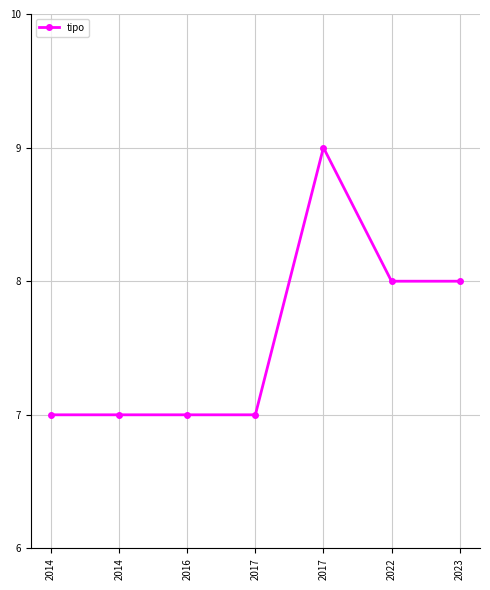

What is the sum of all values?

53